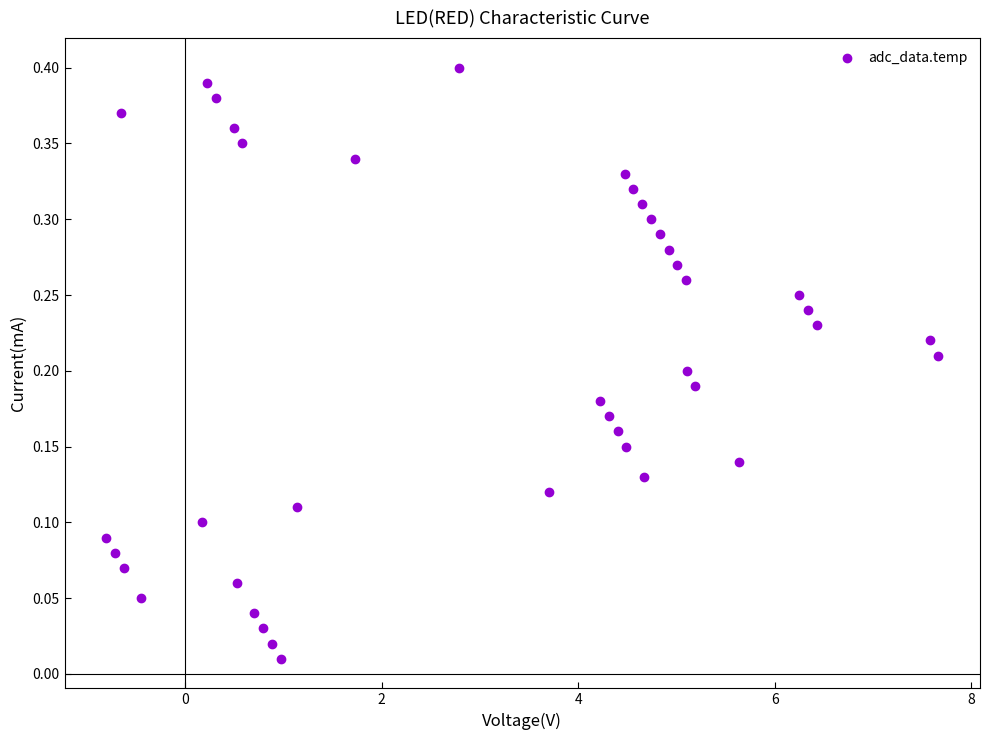

What is the range of X values (max minus min)?

8.5